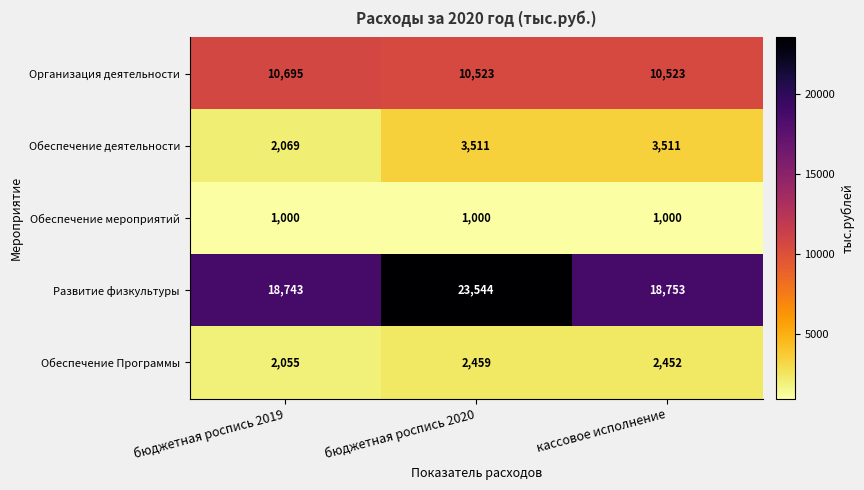

What is the maximum value shown in the chart?

23544